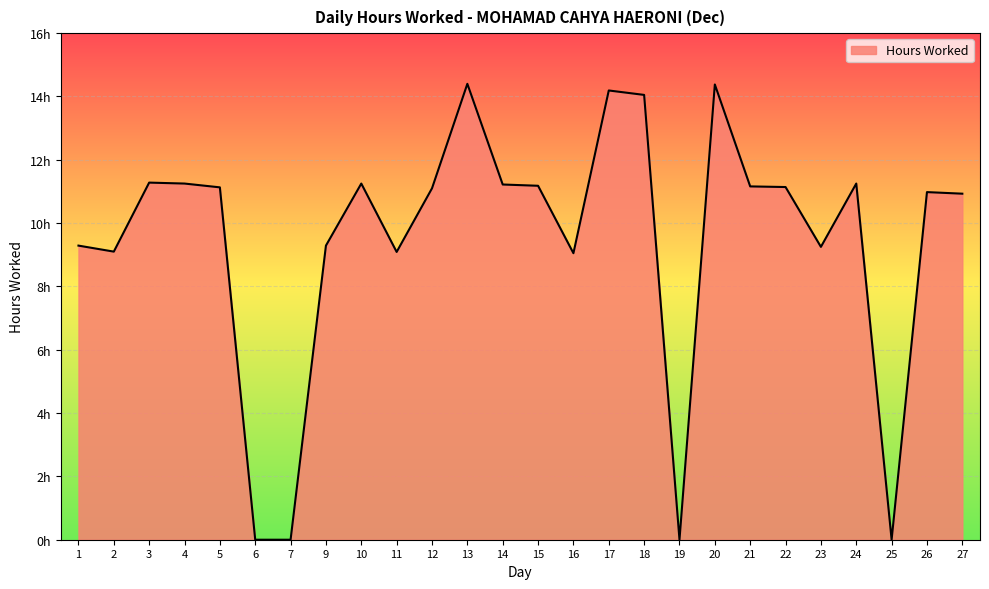

Is this an area chart (filled region under the line)?

Yes